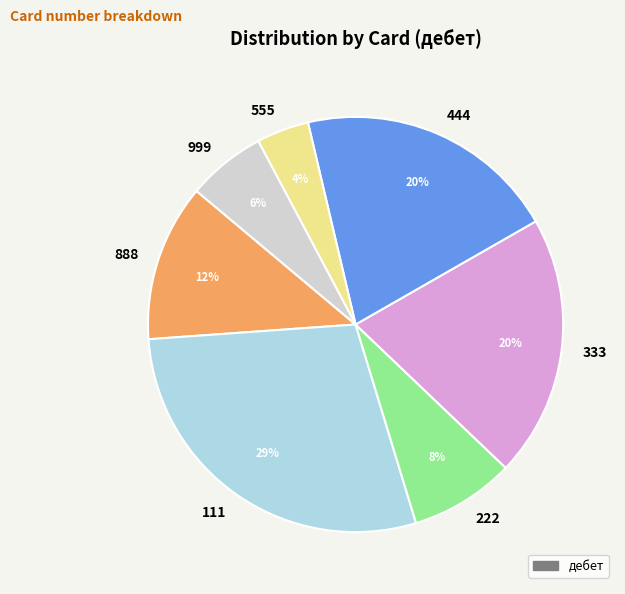

To the nearest percent, what is the average slice percentage?

14%